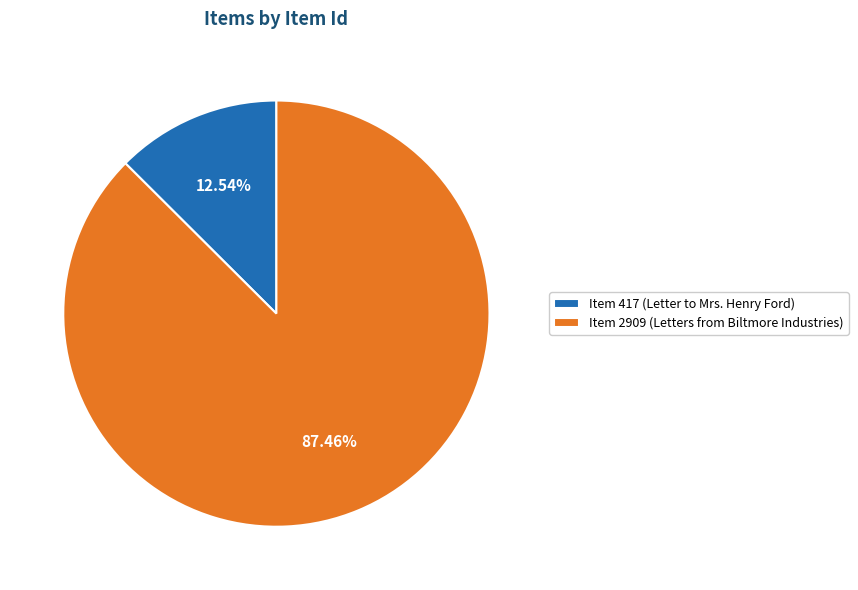

Does Item 417 (Letter to Mrs. Henry Ford) account for over 50% of the chart?

No